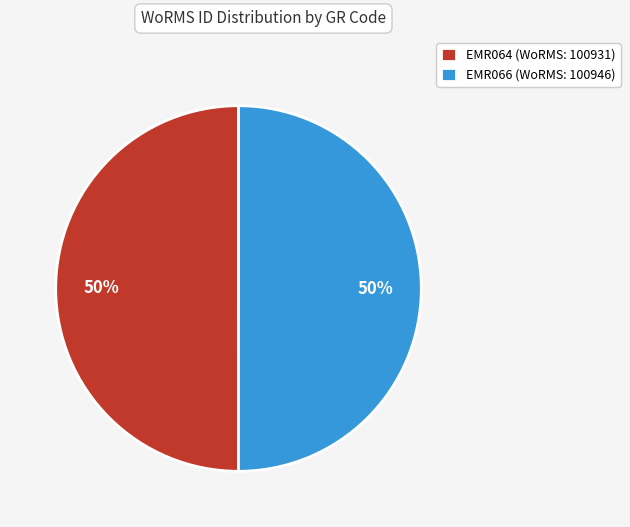

To the nearest percent, what is the combined percentage of EMR064 and EMR066?

100%